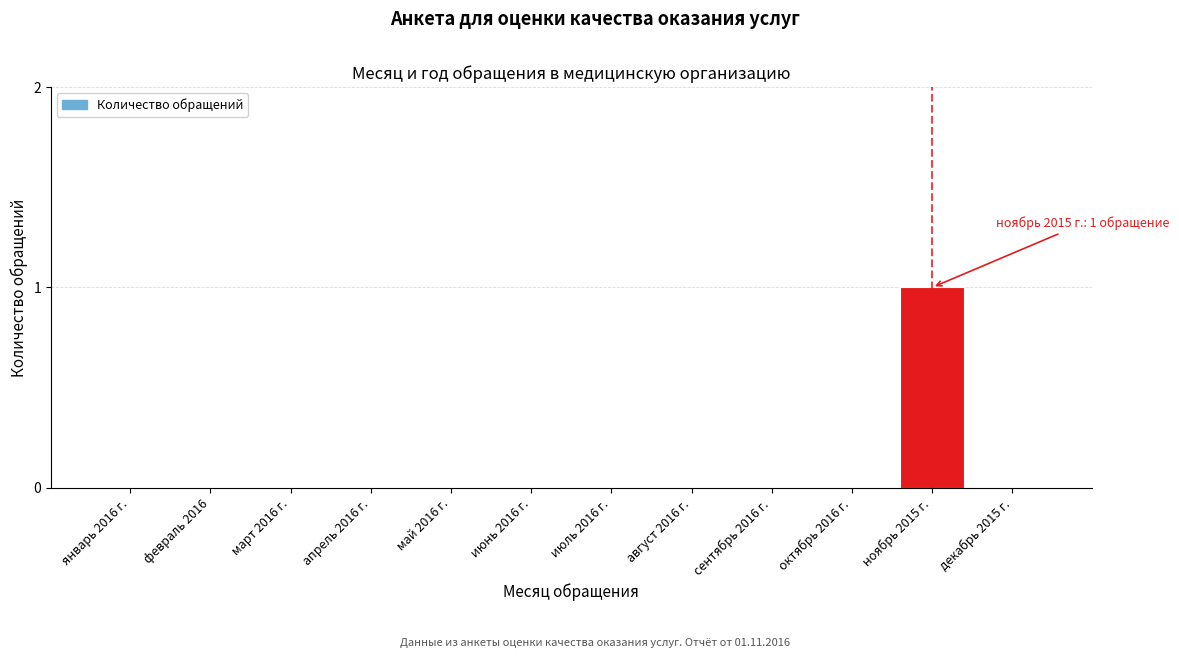

Reading left to right, transcribe all the data shown in this chart.

январь 2016 г.=0	февраль 2016=0	март 2016 г.=0	апрель 2016 г.=0	май 2016 г.=0	июнь 2016 г.=0	июль 2016 г.=0	август 2016 г.=0	сентябрь 2016 г.=0	октябрь 2016 г.=0	ноябрь 2015 г.=1	декабрь 2015 г.=0